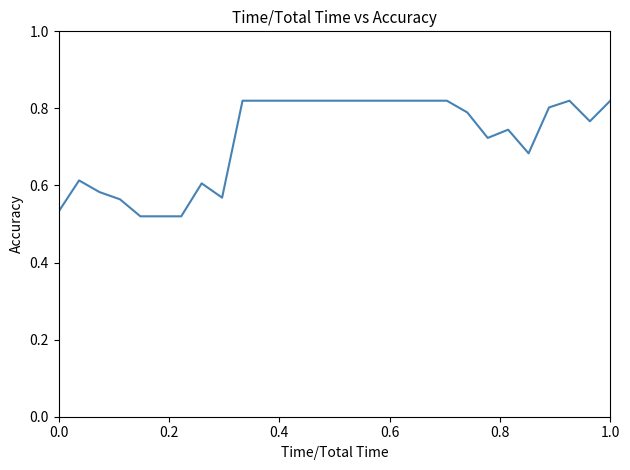

What is the difference between the maximum and minimum values?

0.3